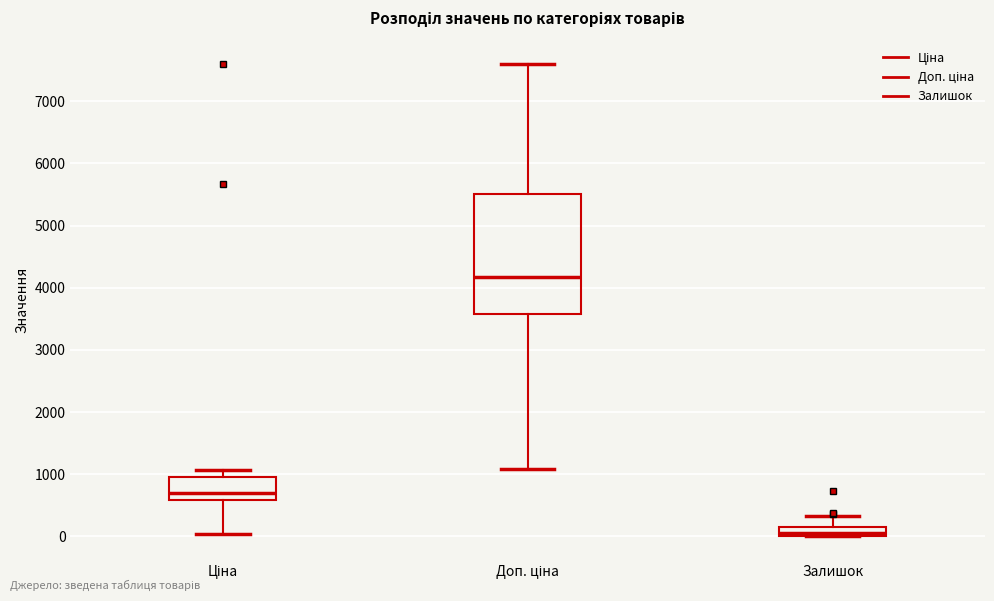

Where is the lower edge of the box for Ціна on the y-axis? The values are not printed on the chart, so give them approximately, as read against the axis.

600